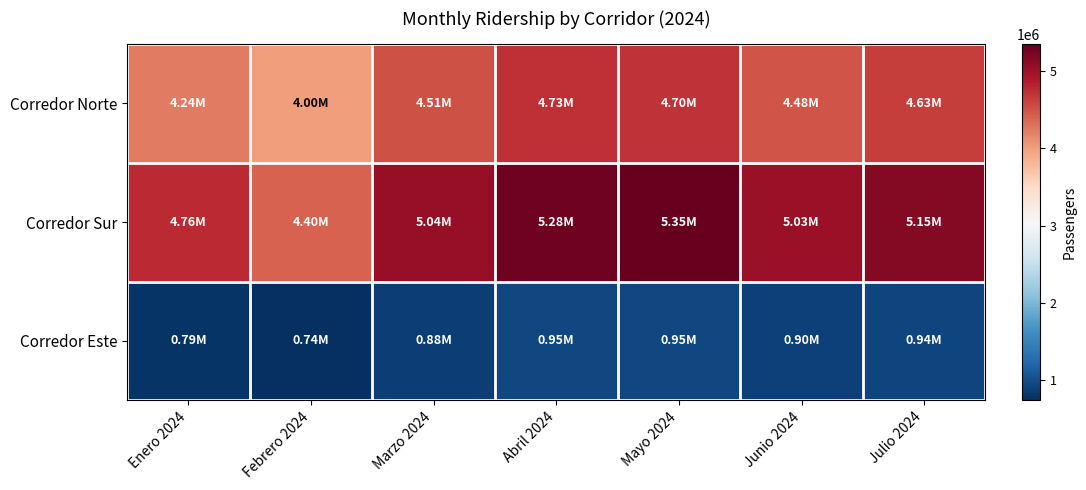

Reading left to right, transcribe all the data shown in this chart.

Corredor Norte: Enero 2024=4237111	Febrero 2024=3998515	Marzo 2024=4507287	Abril 2024=4730682	Mayo 2024=4698552	Junio 2024=4483834	Julio 2024=4633581
Corredor Sur: Enero 2024=4760270	Febrero 2024=4398193	Marzo 2024=5042478	Abril 2024=5276699	Mayo 2024=5345401	Junio 2024=5027488	Julio 2024=5153523
Corredor Este: Enero 2024=789035	Febrero 2024=743392	Marzo 2024=884605	Abril 2024=947328	Mayo 2024=948796	Junio 2024=903738	Julio 2024=937251